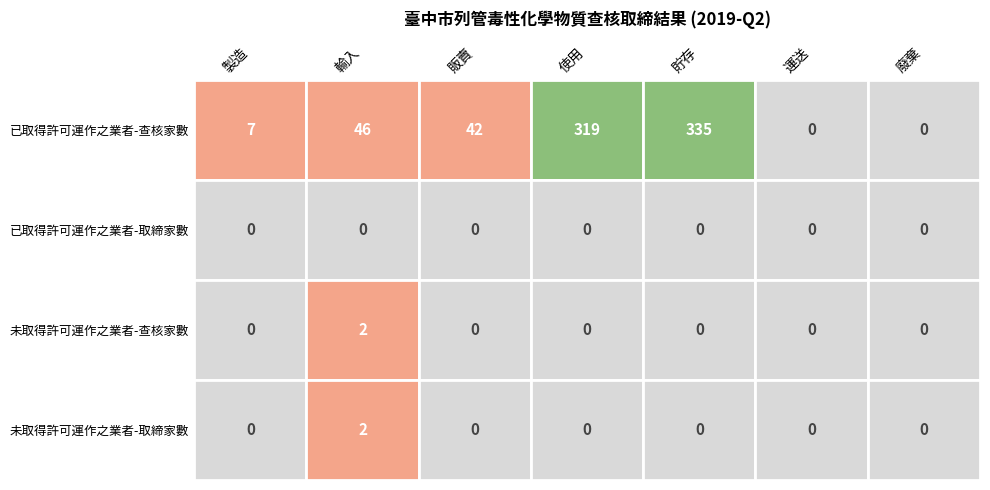

True or false: 未取得許可運作之業者-查核家數 has a value of 0 at 貯存.

True